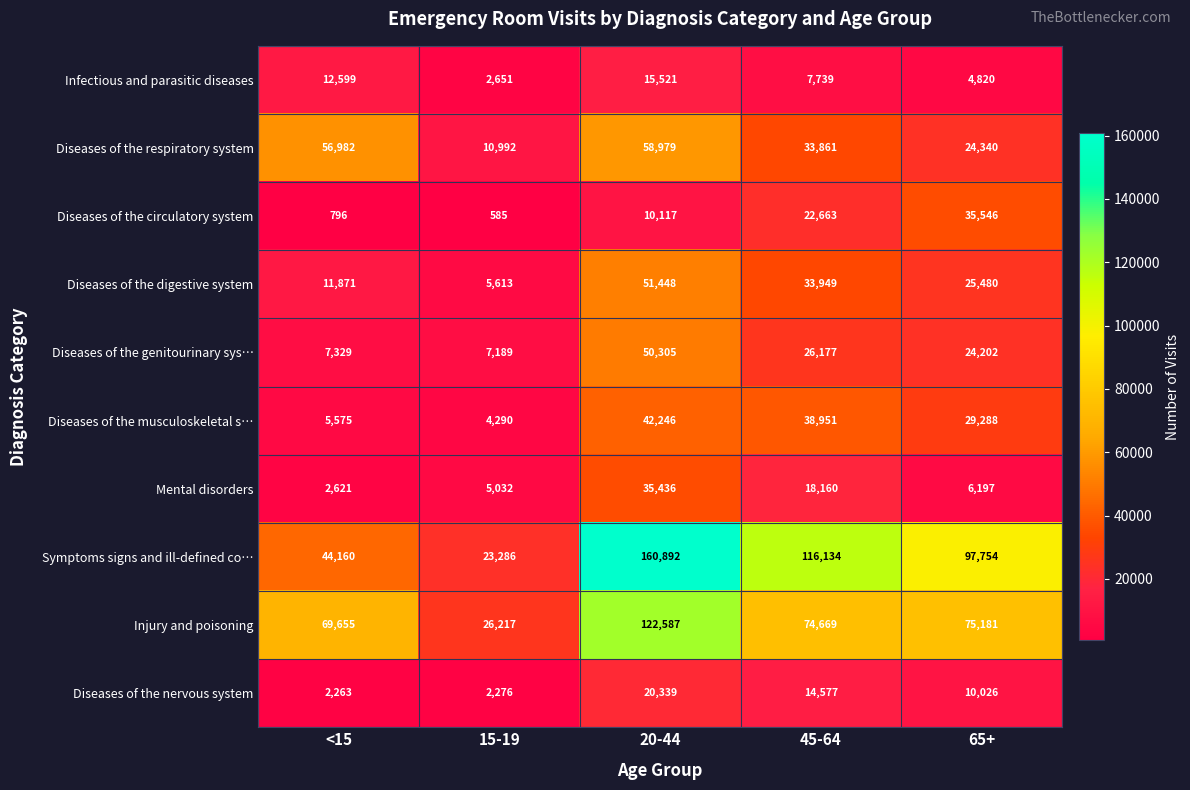

The value of Diseases of the respiratory system at 45-64 is 56606. True or false?

False